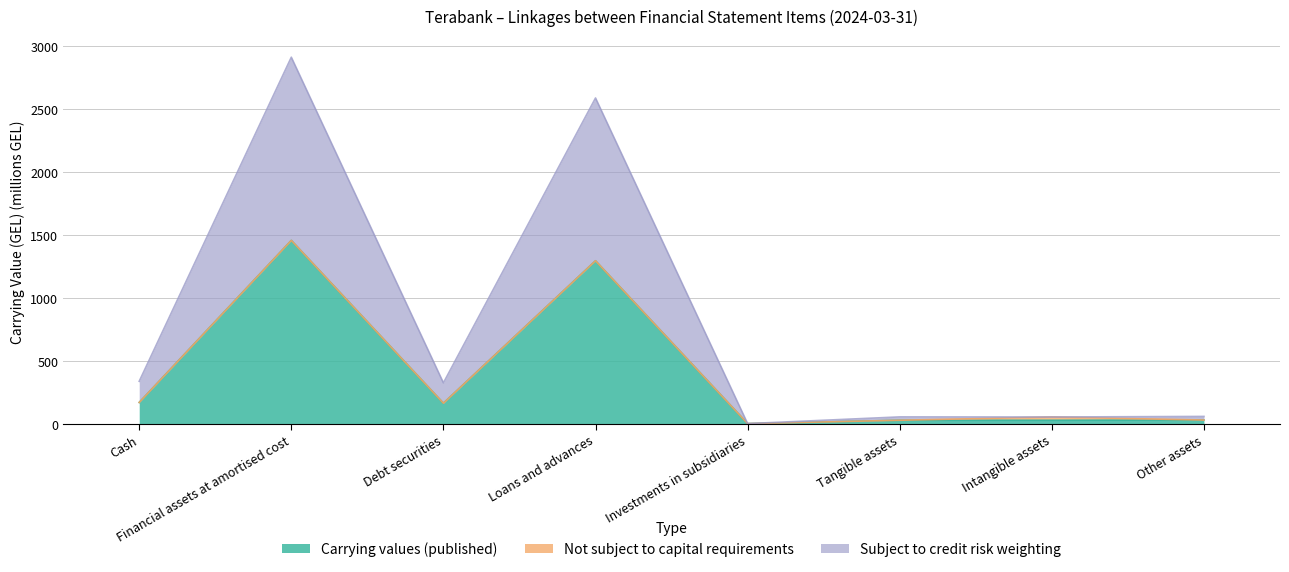

At which label is Subject to credit risk weighting closest to 1453?

Cash